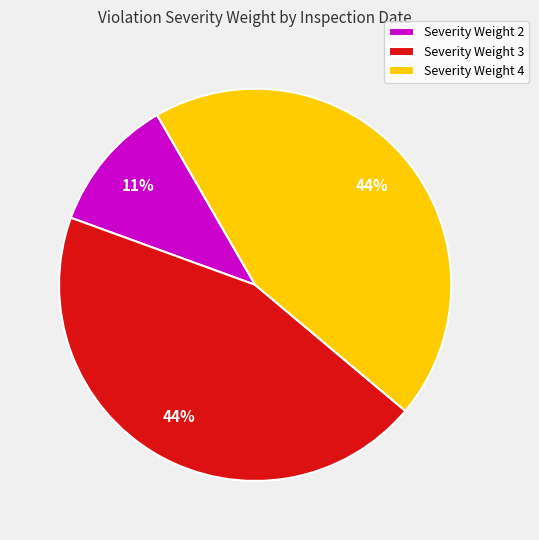

Which category has the smallest portion of the pie?

Severity Weight 2